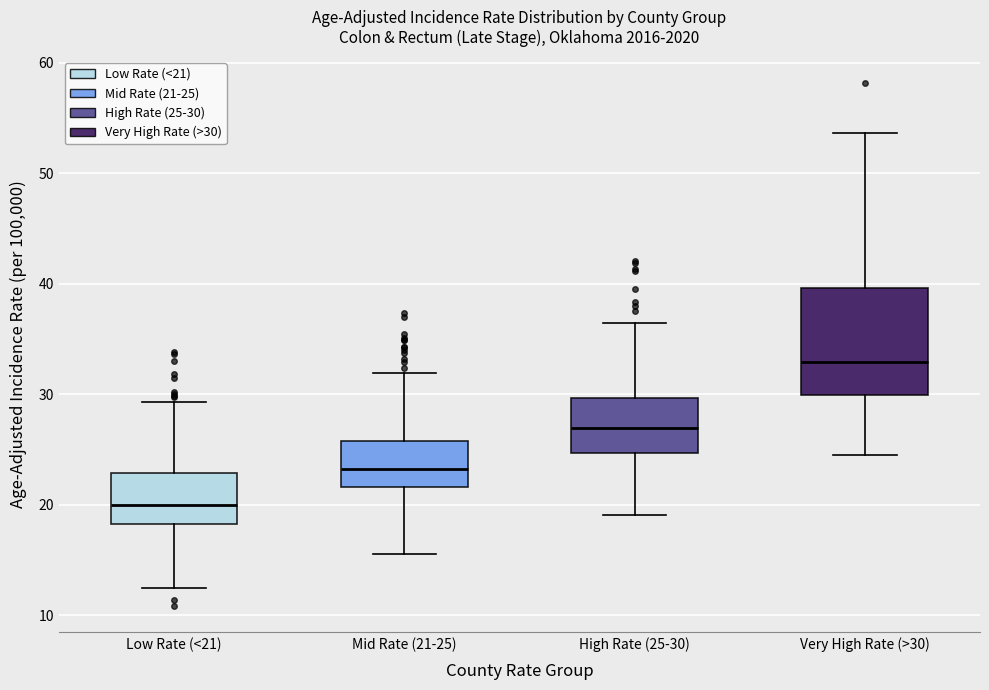

Reading left to right, read every box against the y-axis: the position of its median line, the range the box covers, and the ends of its whiskers. The values are not printed on the chart, so give them approximately, as read against the axis.

Low Rate (<21): median 20, box 18 to 23, whiskers 12 to 29
Mid Rate (21-25): median 23, box 22 to 26, whiskers 16 to 32
High Rate (25-30): median 27, box 25 to 30, whiskers 19 to 36
Very High Rate (>30): median 33, box 30 to 40, whiskers 24 to 54